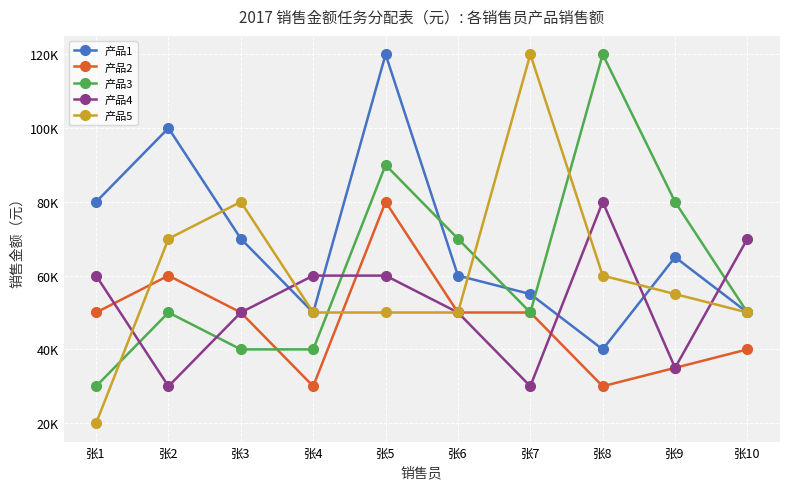

True or false: 产品2 and 产品1 intersect in this chart.

False